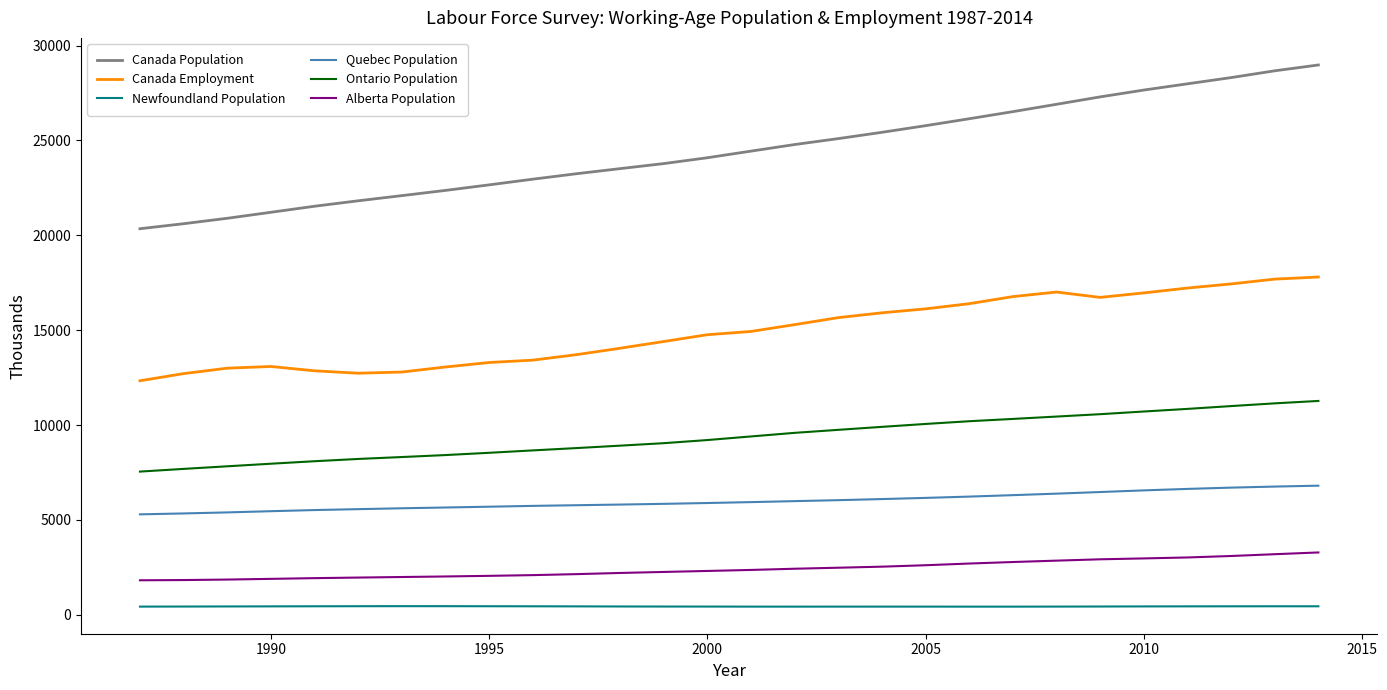

Does the chart have visible grid lines?

No